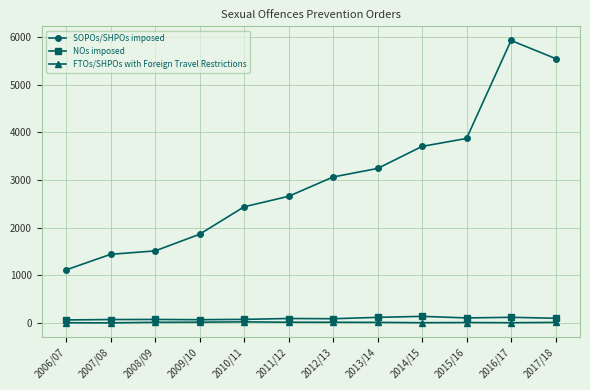

At which category is the sum across all series the highest?

2016/17